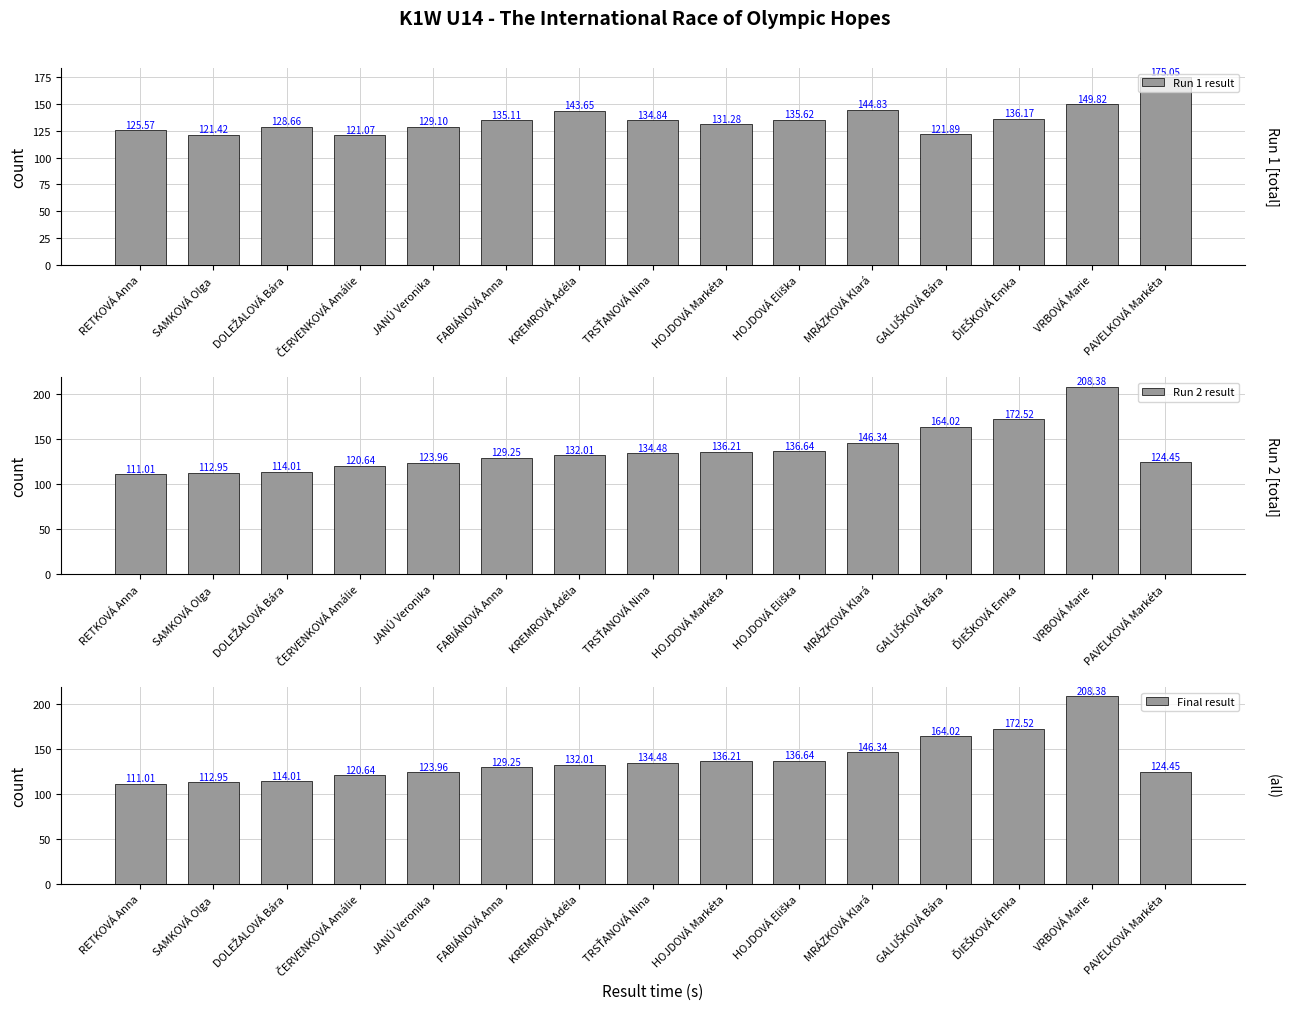

How many series are shown in this chart?

3